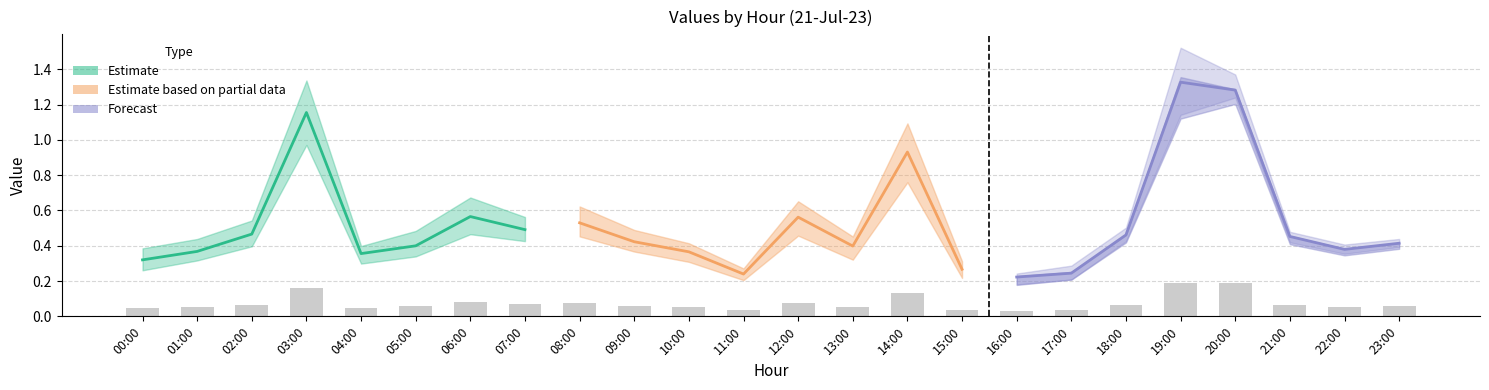

At which category is the sum across all series the highest?

19:00